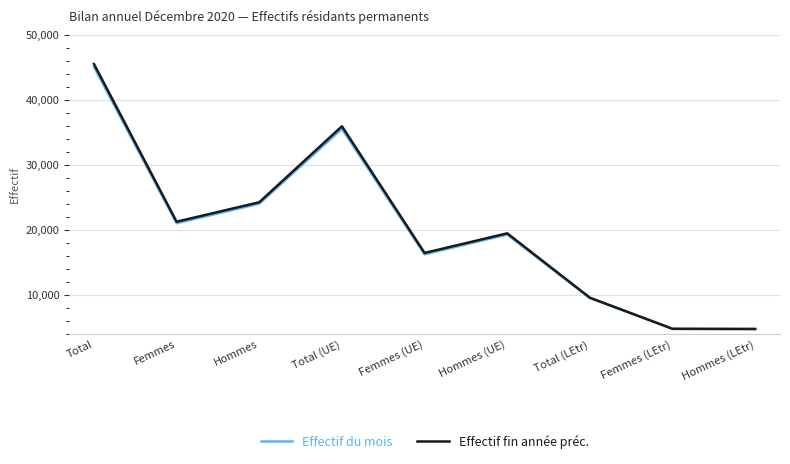

What position from the right is Femmes (UE)?

5